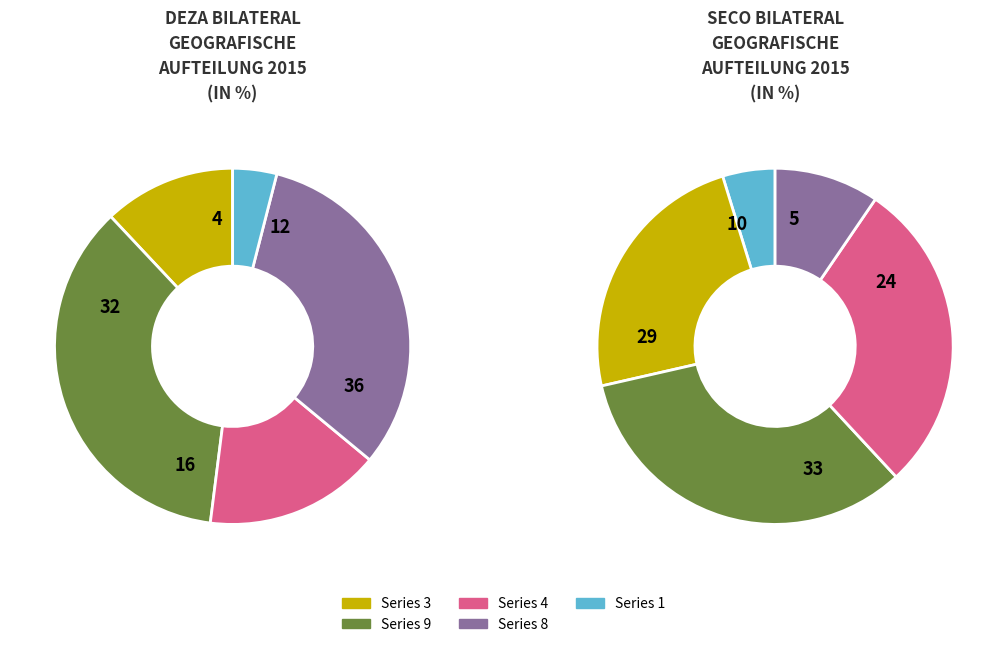

What is the largest slice in the pie chart?

9